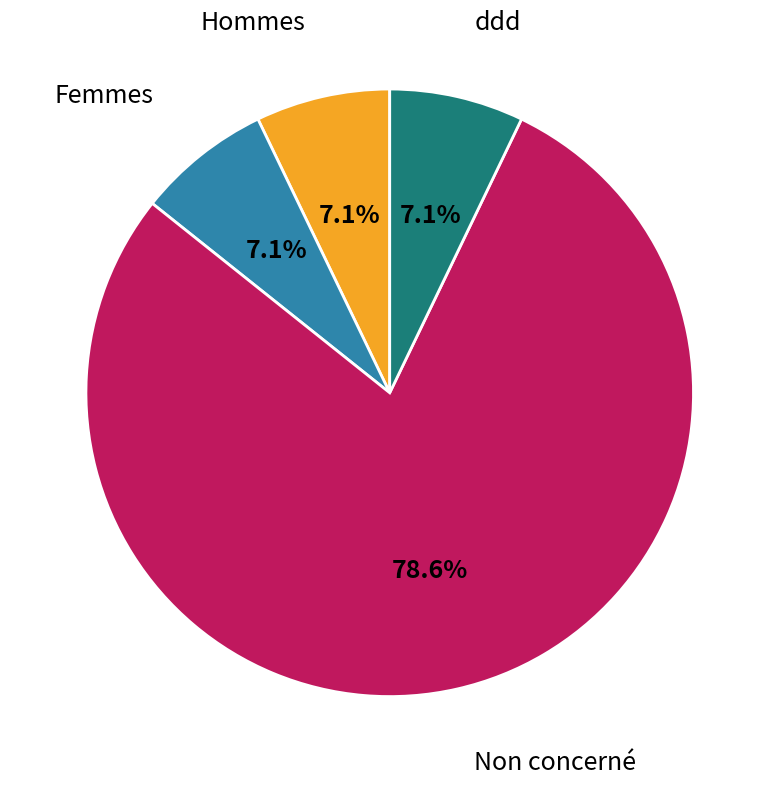

How many segments does this pie chart have?

4